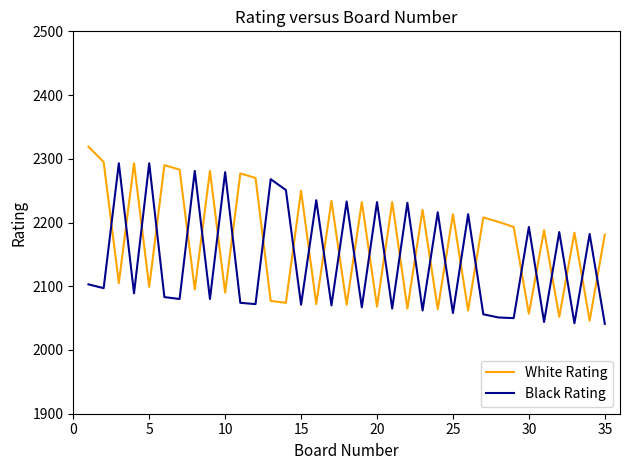

What is the highest value of the Black Rating series?

2293